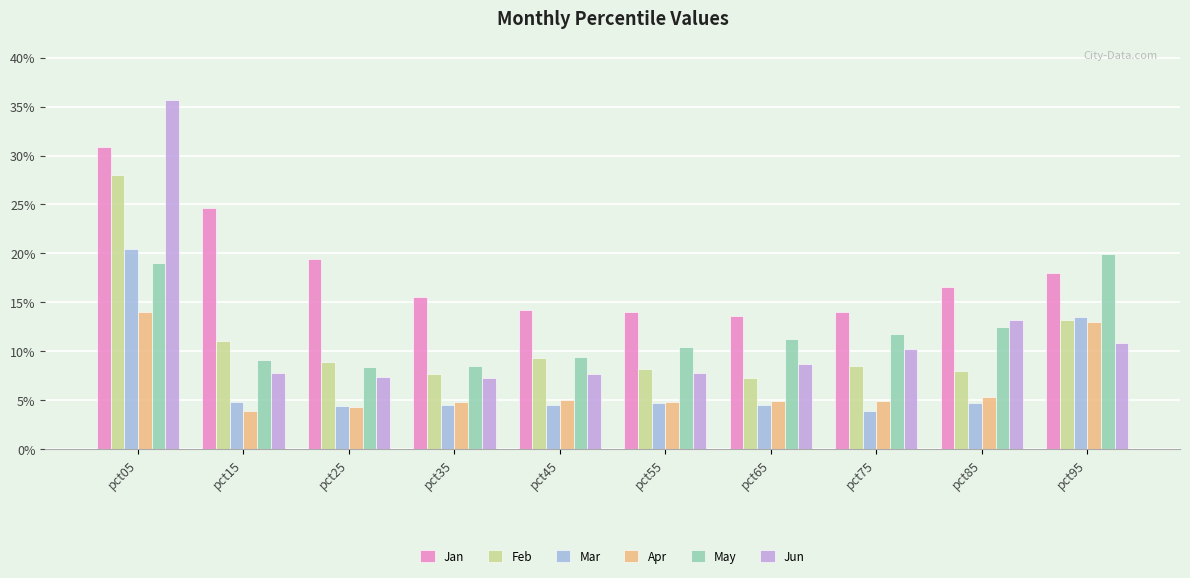

Is it true that Jan equals 0.1 at pct55?

False